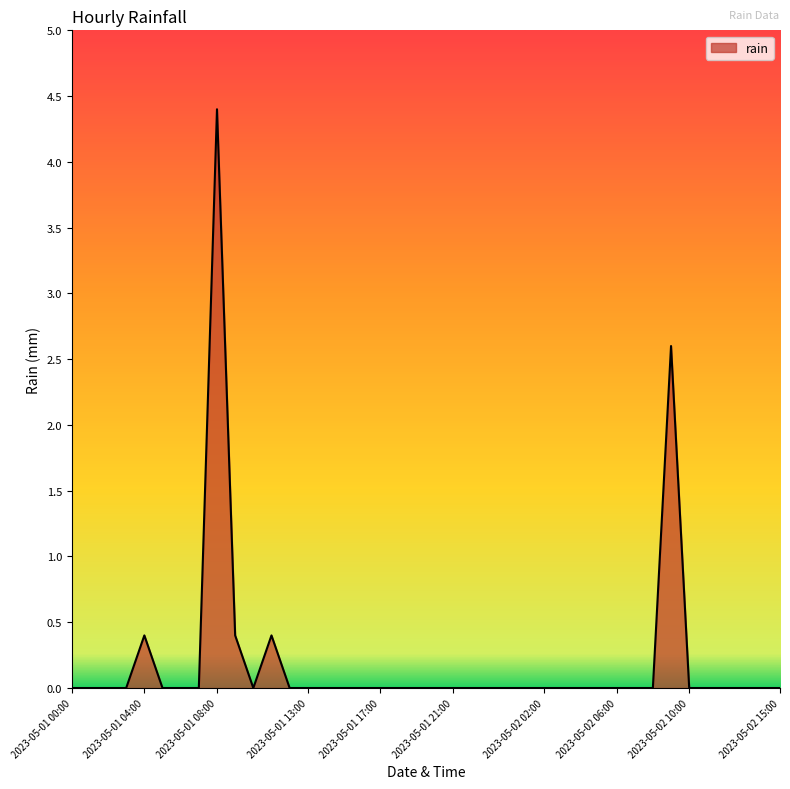

True or false: the data has more than 2 interior local peaks.

True